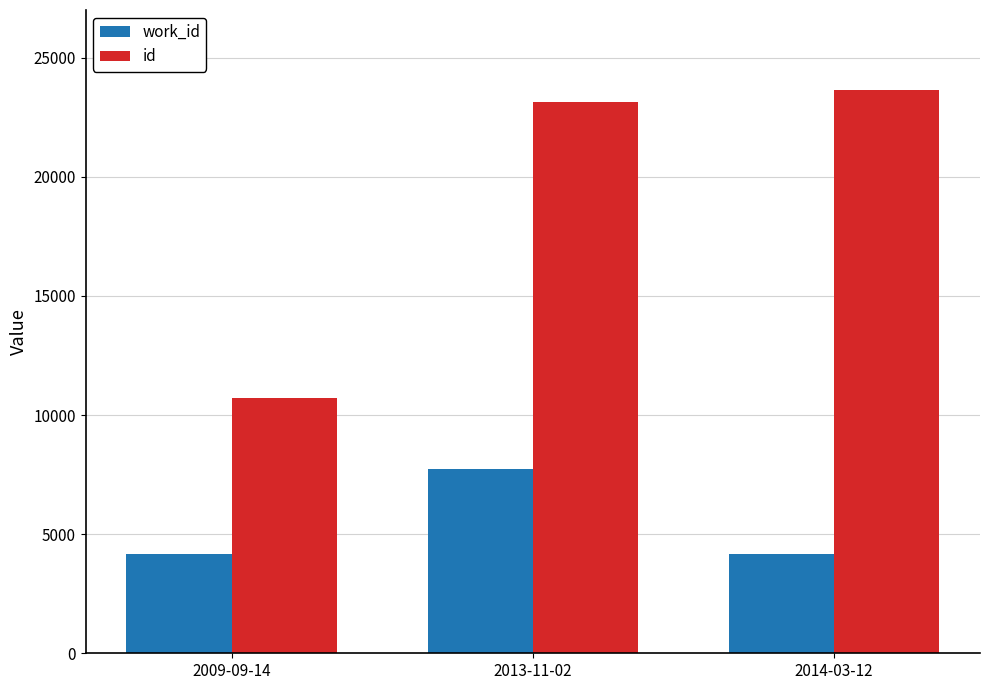

How many groups of bars are there?

3